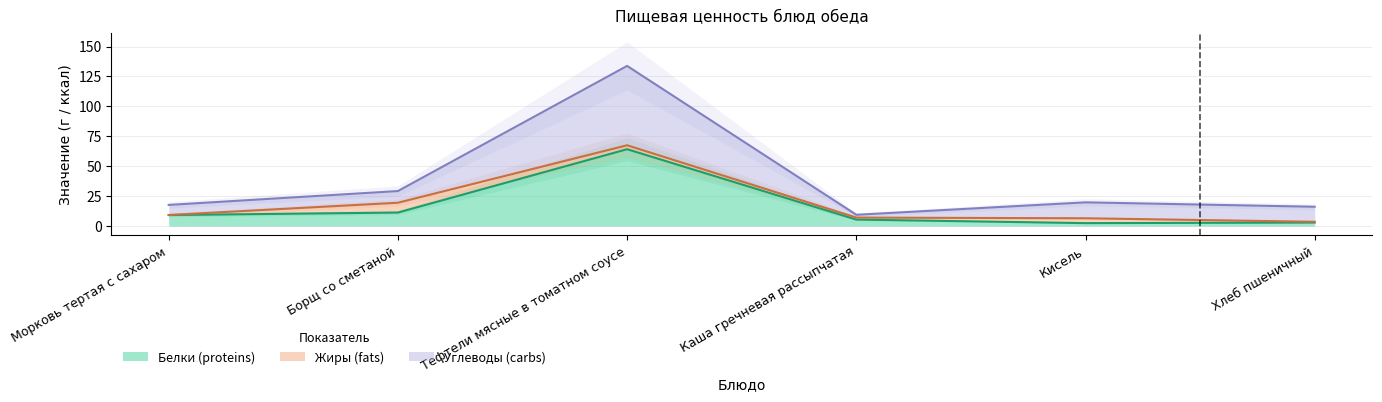

True or false: Белки (proteins) and Углеводы (carbs) cross at least once.

False